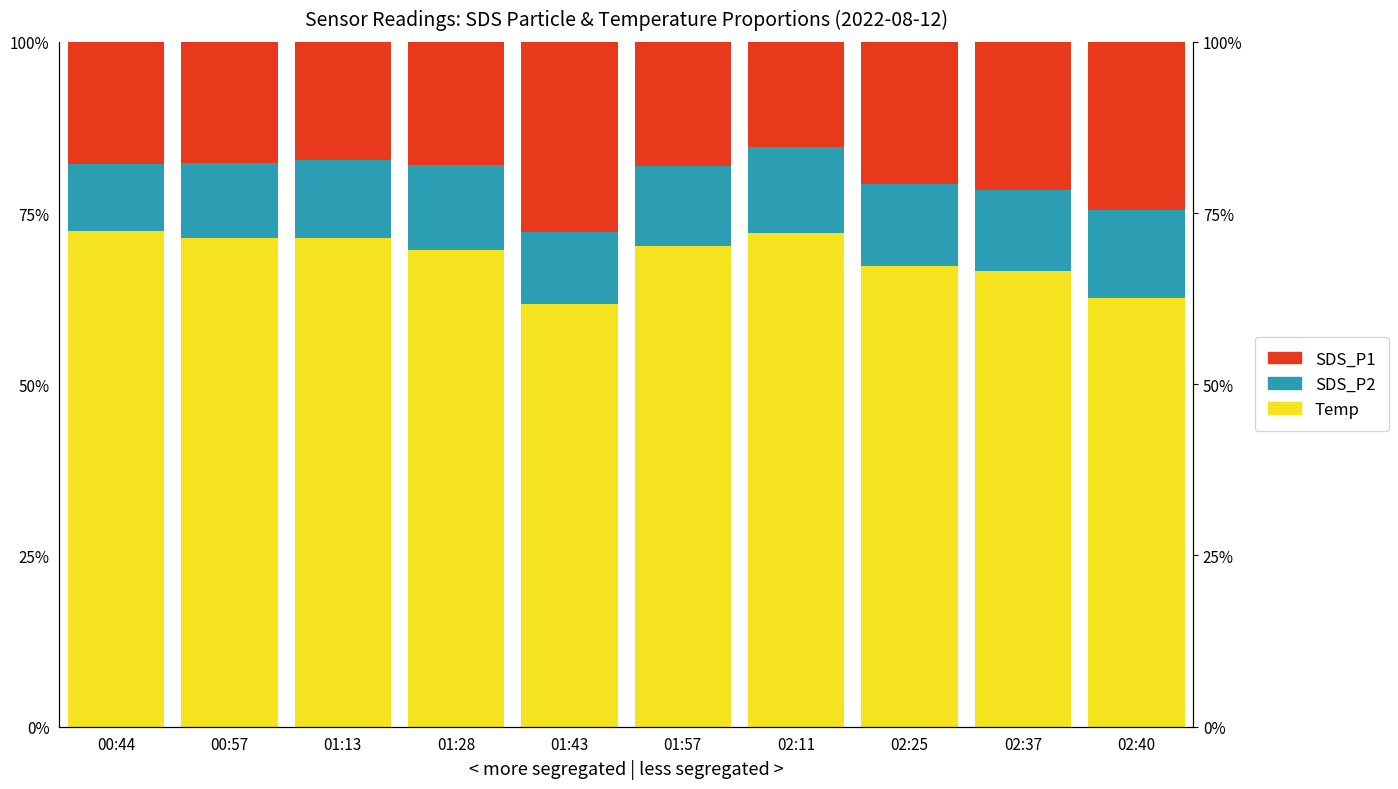

Which series has the largest total across all categories?

Temp